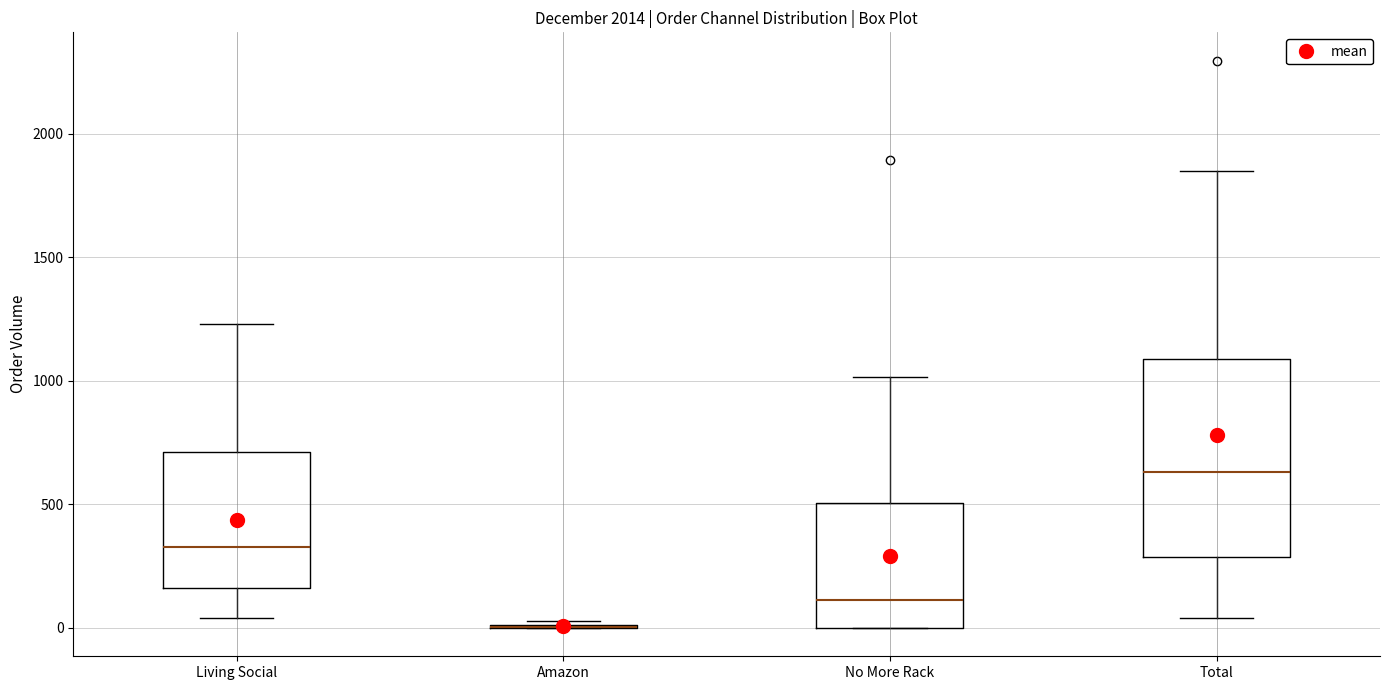

Reading left to right, read every box against the y-axis: the position of its median line, the range the box covers, and the ends of its whiskers. The values are not printed on the chart, so give them approximately, as read against the axis.

Living Social: median 350, box 150 to 700, whiskers 50 to 1250
Amazon: box collapsed to a line at 0, whiskers 0 to 50
No More Rack: median 100, box 0 to 500, whiskers 0 to 1000
Total: median 650, box 300 to 1100, whiskers 50 to 1850